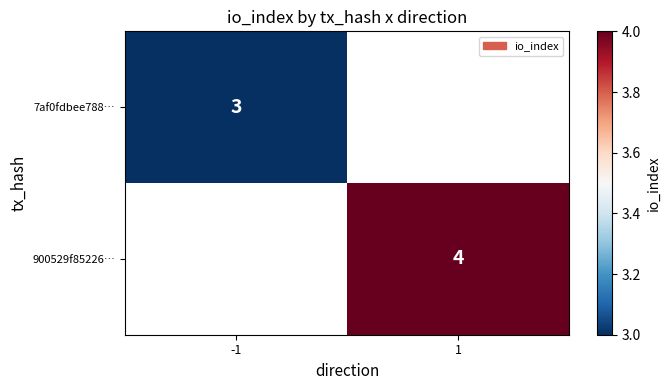

Is it true that 7af0fdbee788… equals 5 at -1?

False